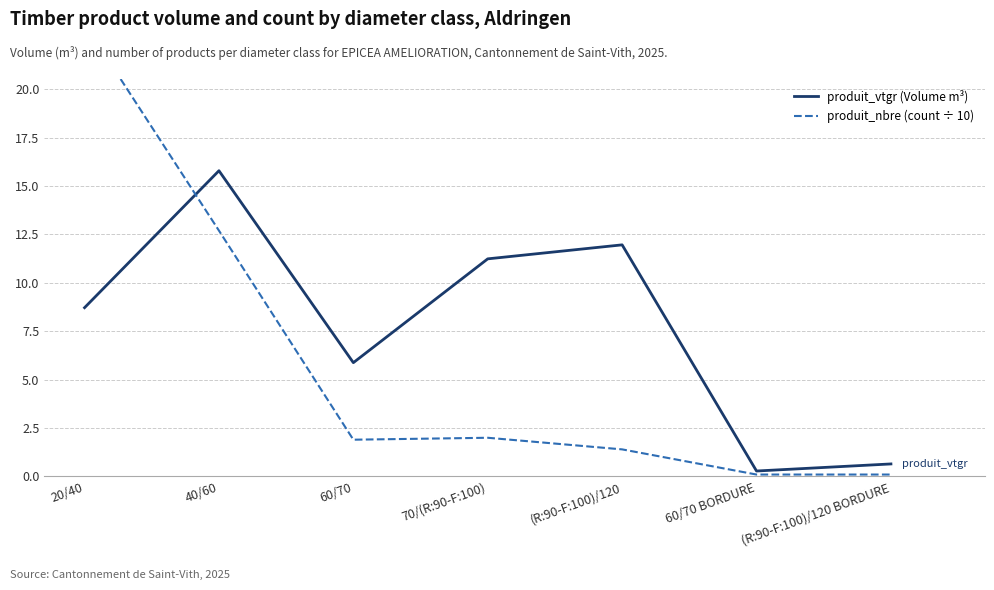

Where is the first local maximum for produit_vtgr (Volume m³)?

40/60